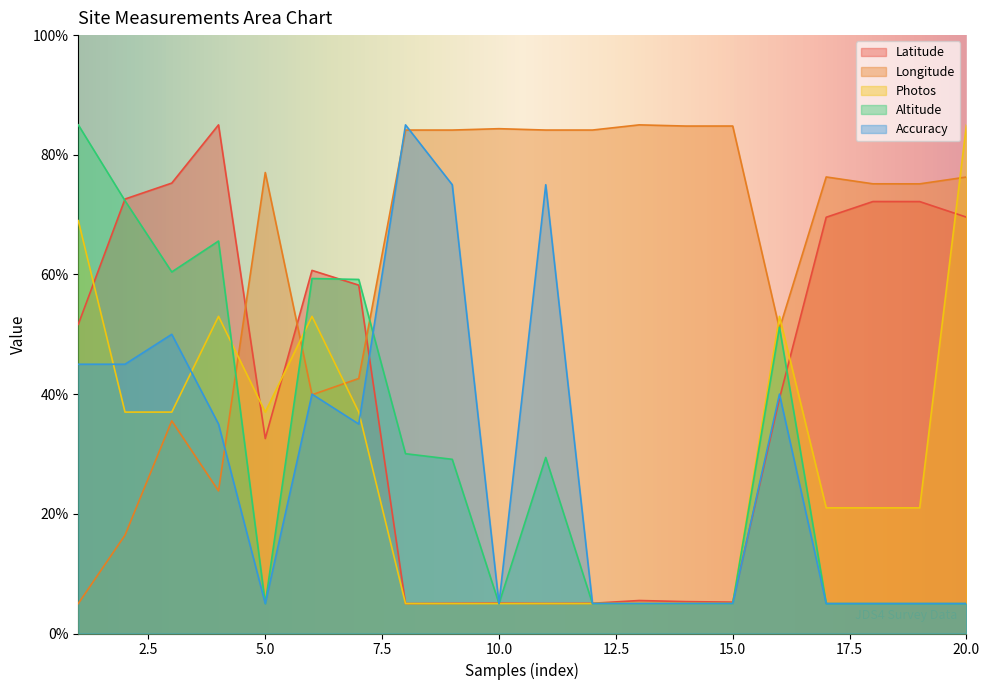

What is the approximate value of Photos at 10?

5.0